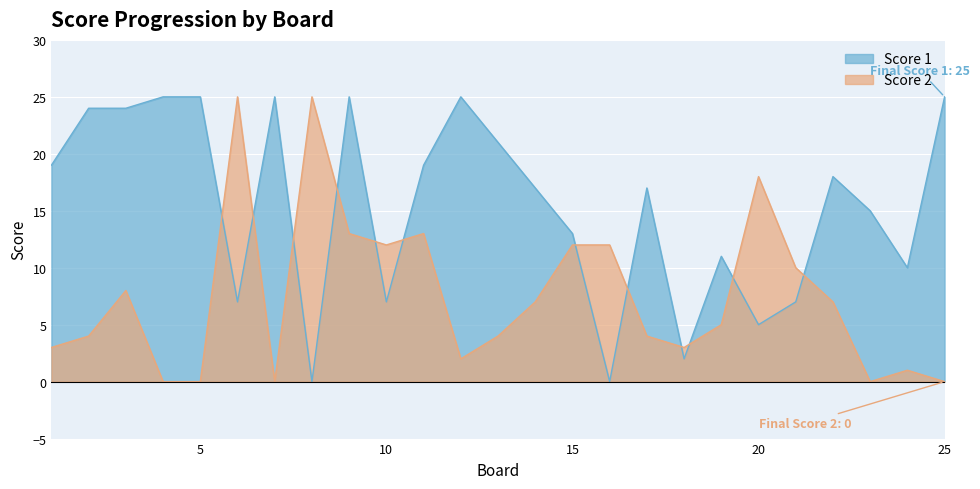

Reading left to right, what are all the values shown in this chart?

Score 1: 1=19	2=24	3=24	4=25	5=25	6=7	7=25	8=0	9=25	10=7	11=19	12=25	13=21	14=17	15=13	16=0	17=17	18=2	19=11	20=5	21=7	22=18	23=15	24=10	25=25
Score 2: 1=3	2=4	3=8	4=0	5=0	6=25	7=0	8=25	9=13	10=12	11=13	12=2	13=4	14=7	15=12	16=12	17=4	18=3	19=5	20=18	21=10	22=7	23=0	24=1	25=0